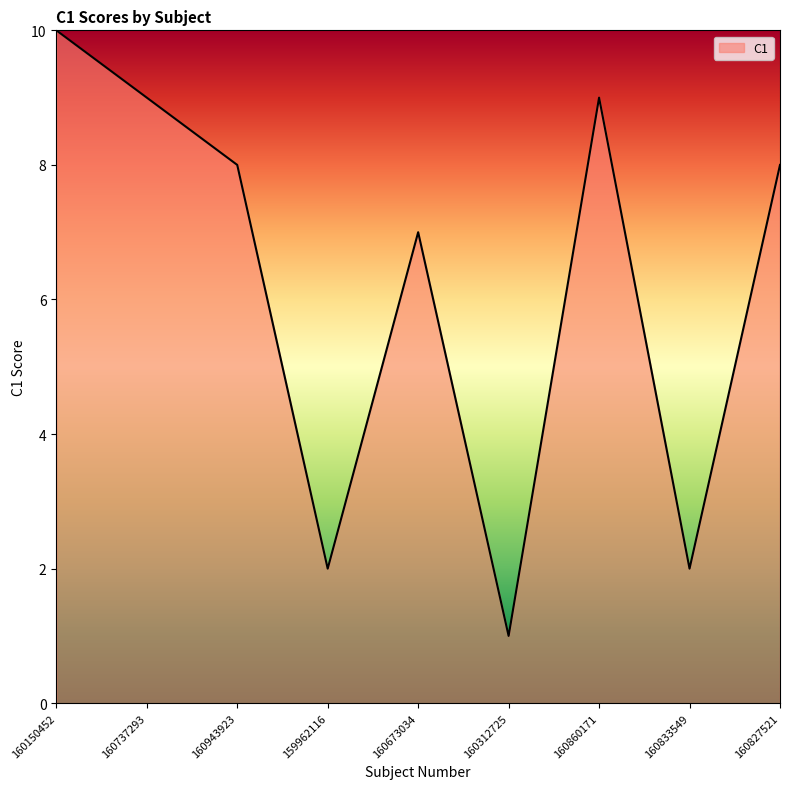

True or false: the data shows 7 at 160673034.

True